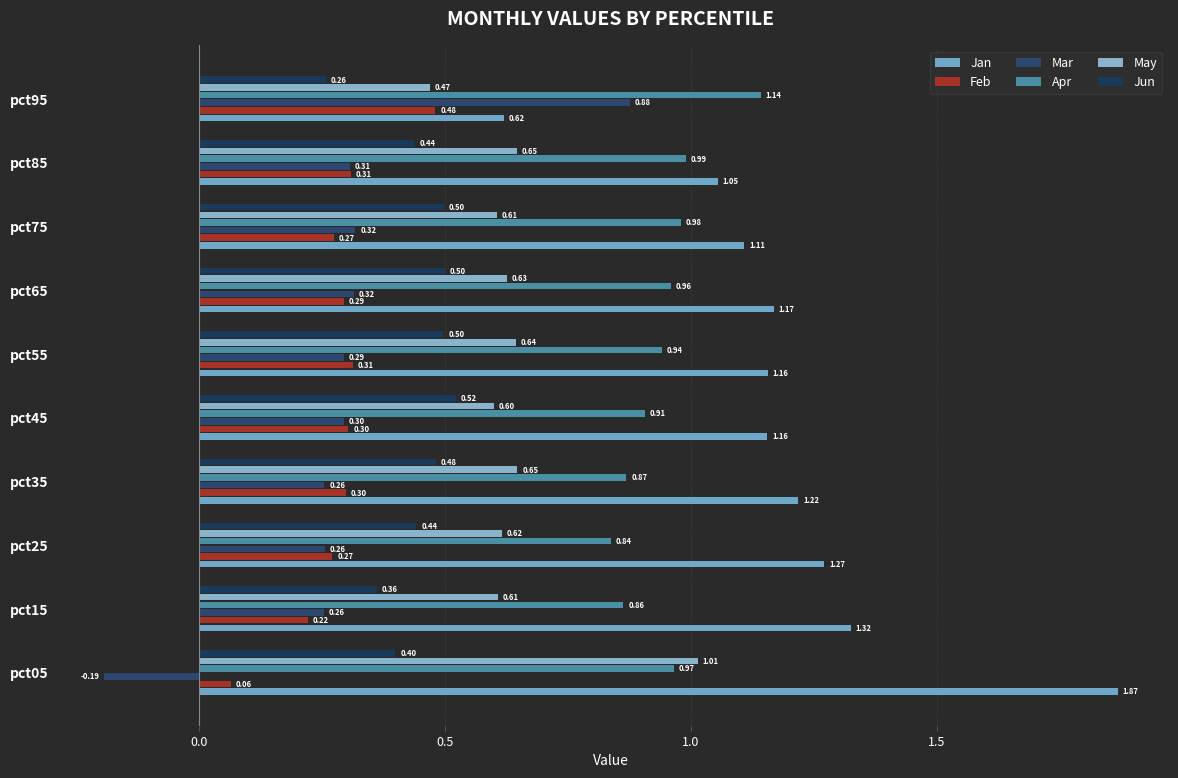

How many data points does each series have?

10